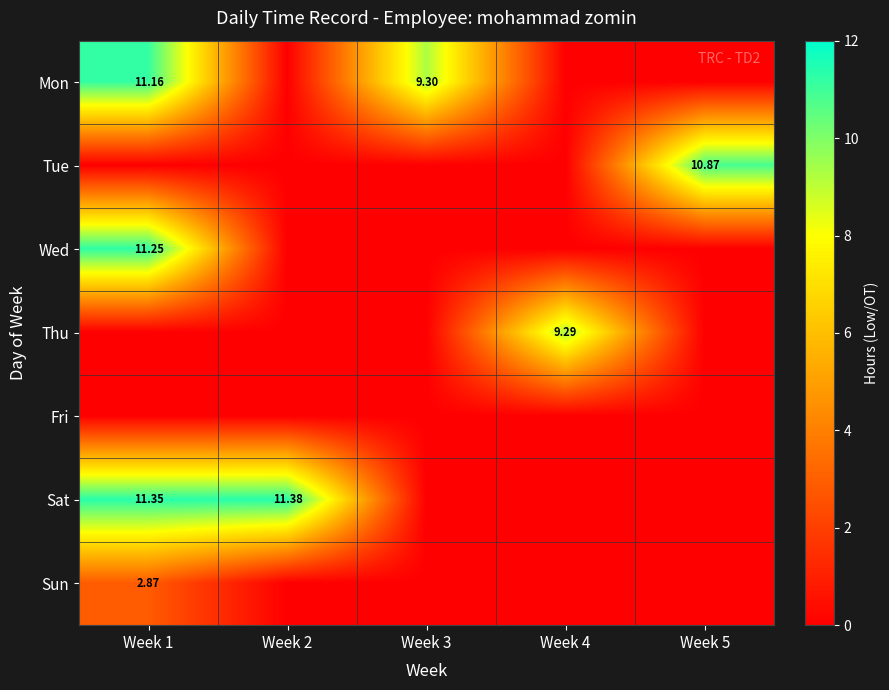

List the labels in order of Sat value, smallest first.

Week 3, Week 4, Week 5, Week 1, Week 2